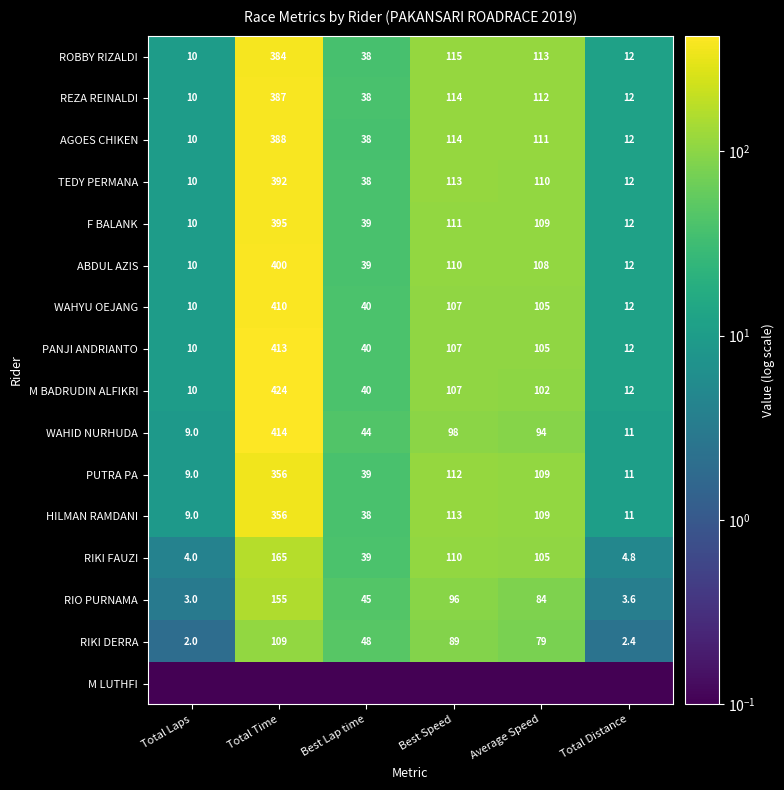

At which label is PUTRA PA closest to 182?

Best Speed